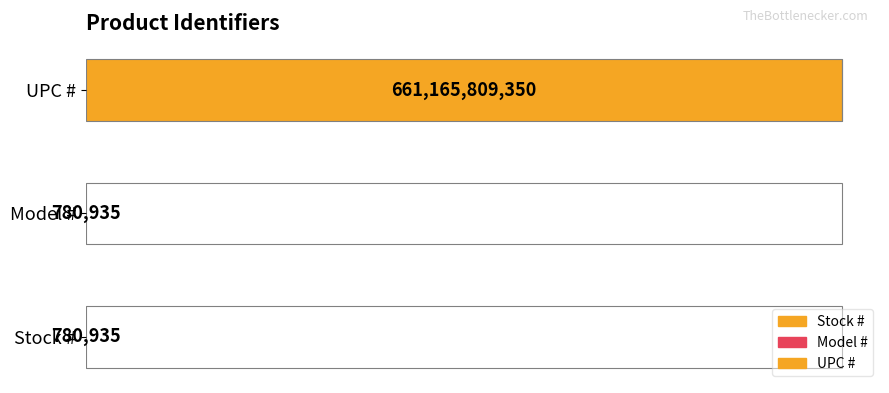

What is the change in value from Stock # to UPC #?

+661165028415